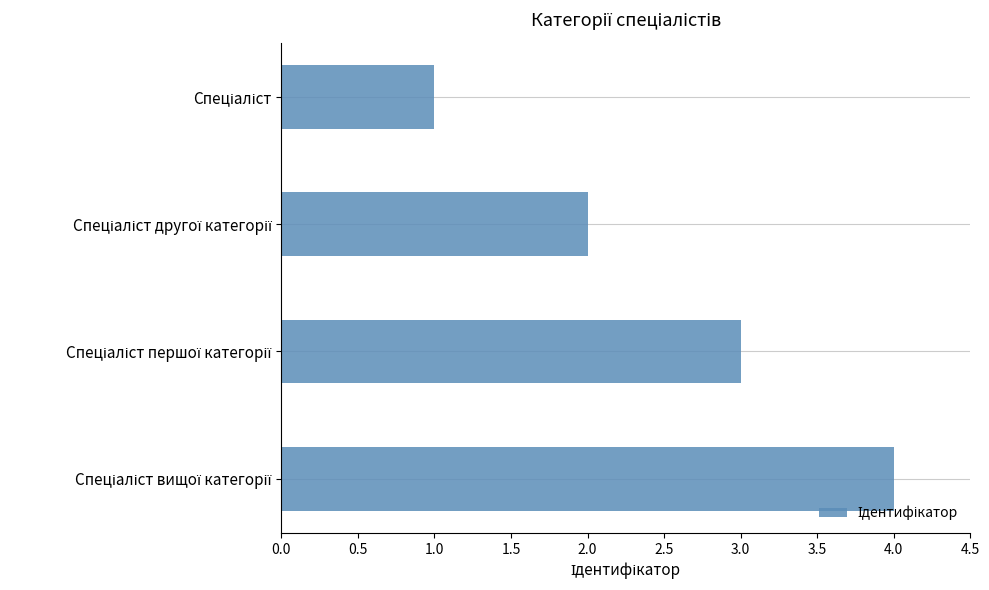

How many bars are there in total?

4